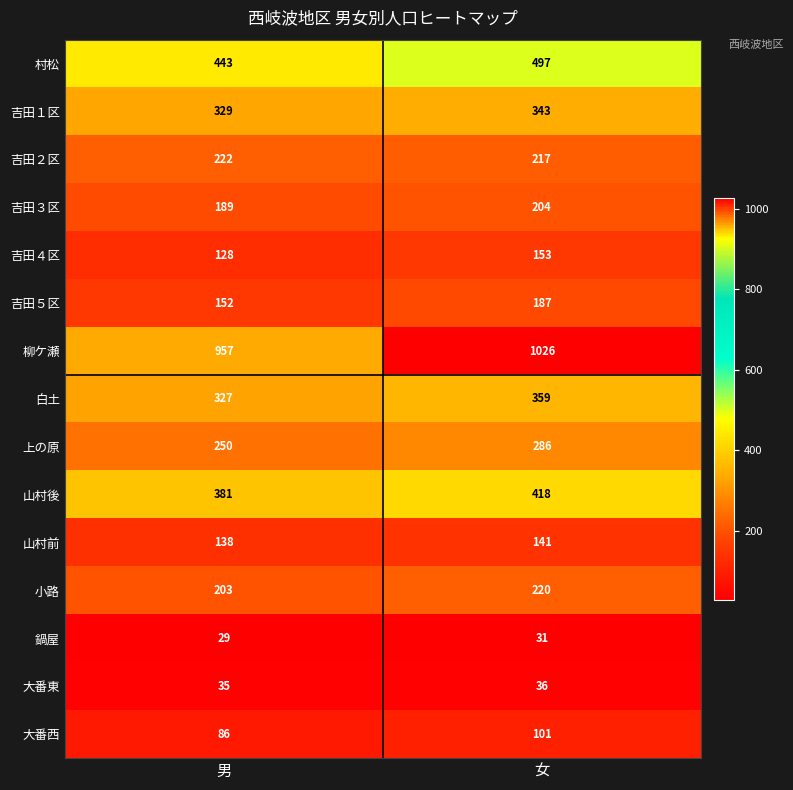

True or false: 大番西 has a value of 44 at 男.

False